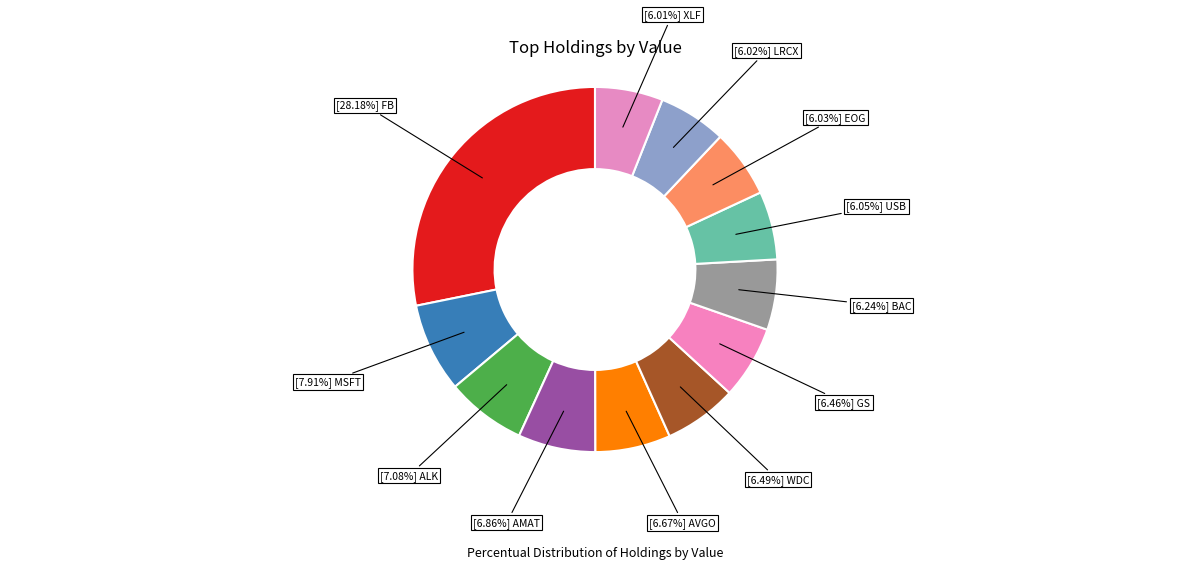

Count the number of slices in the pie.

12